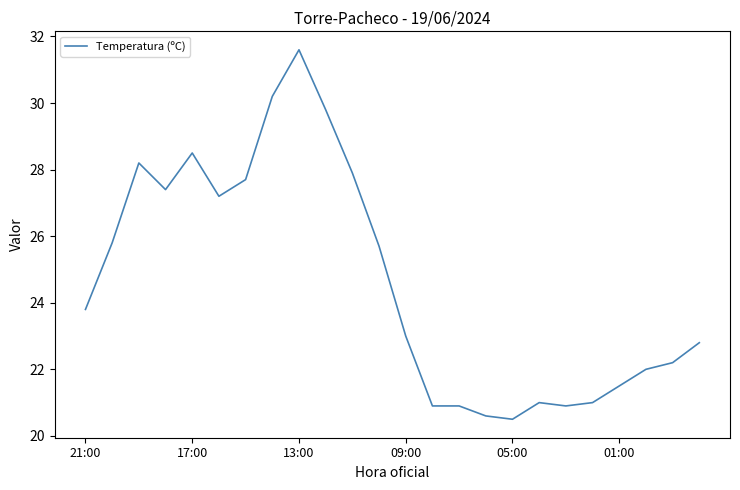

What is the difference between the maximum and minimum values?

11.1